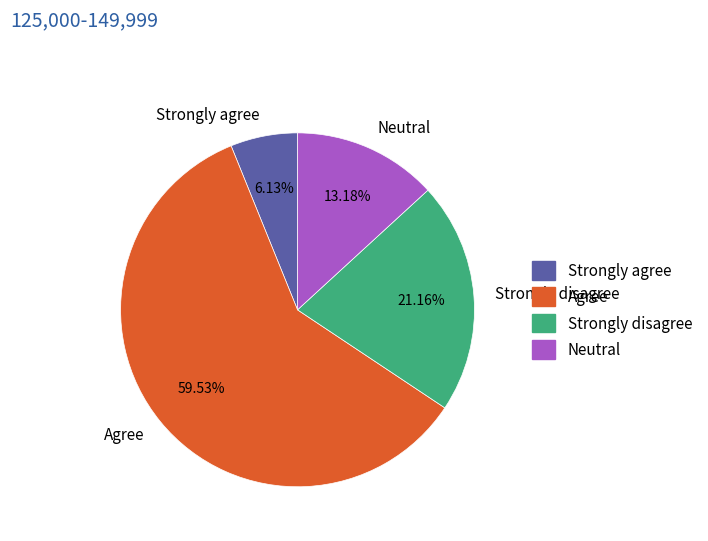

Do Agree and Strongly agree together represent more than half of the pie?

Yes